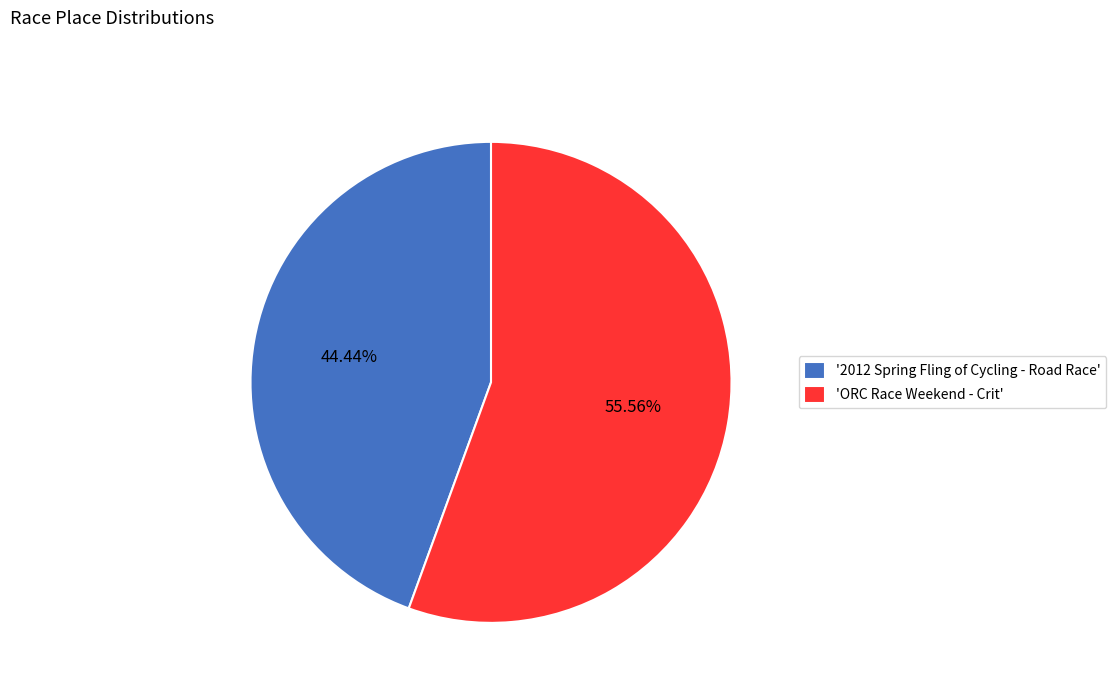

How many slices are in this pie chart?

2